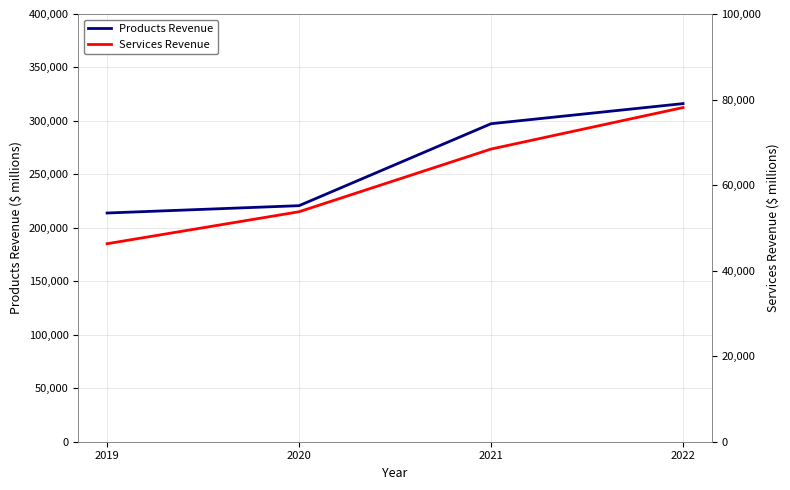

What is the approximate value of Products Revenue at 2020, to the nearest 50?

220750